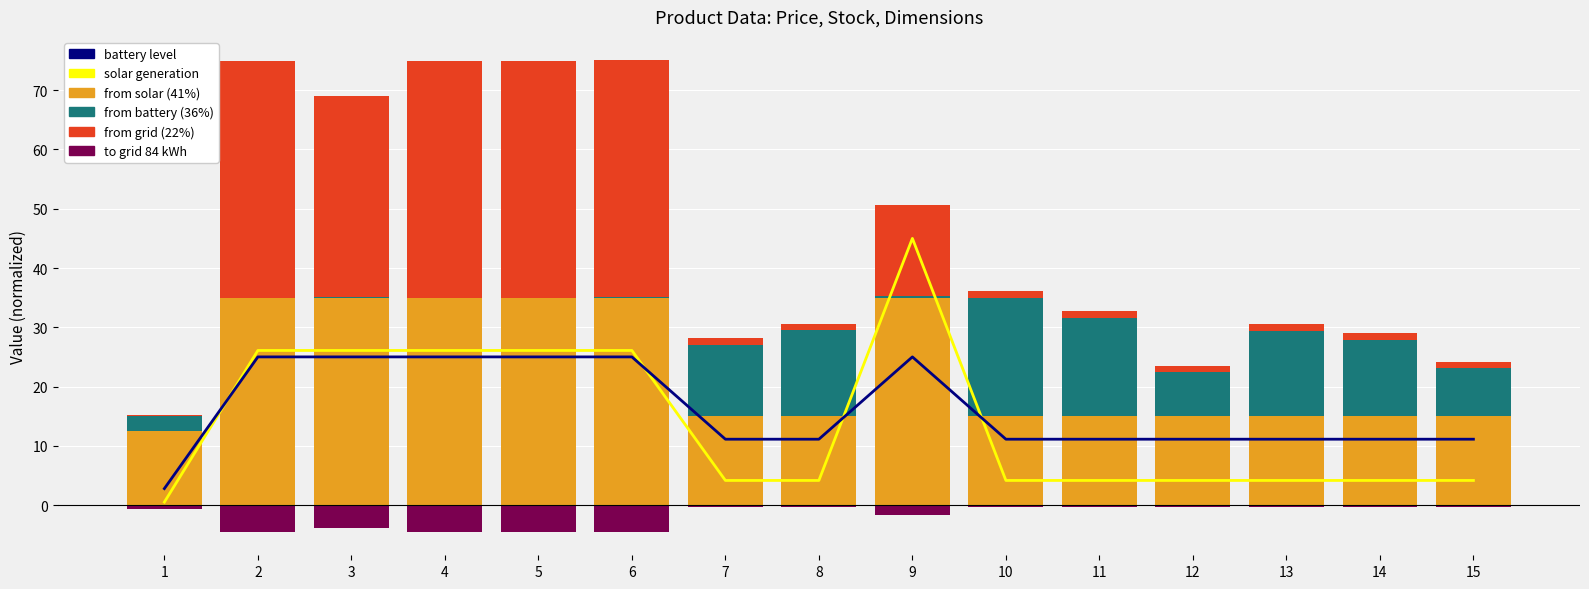

Rank the series by their maximum value, from highest to lowest.

solar generation, from grid (22%), from solar (41%), battery level, from battery (36%), to grid 84 kWh